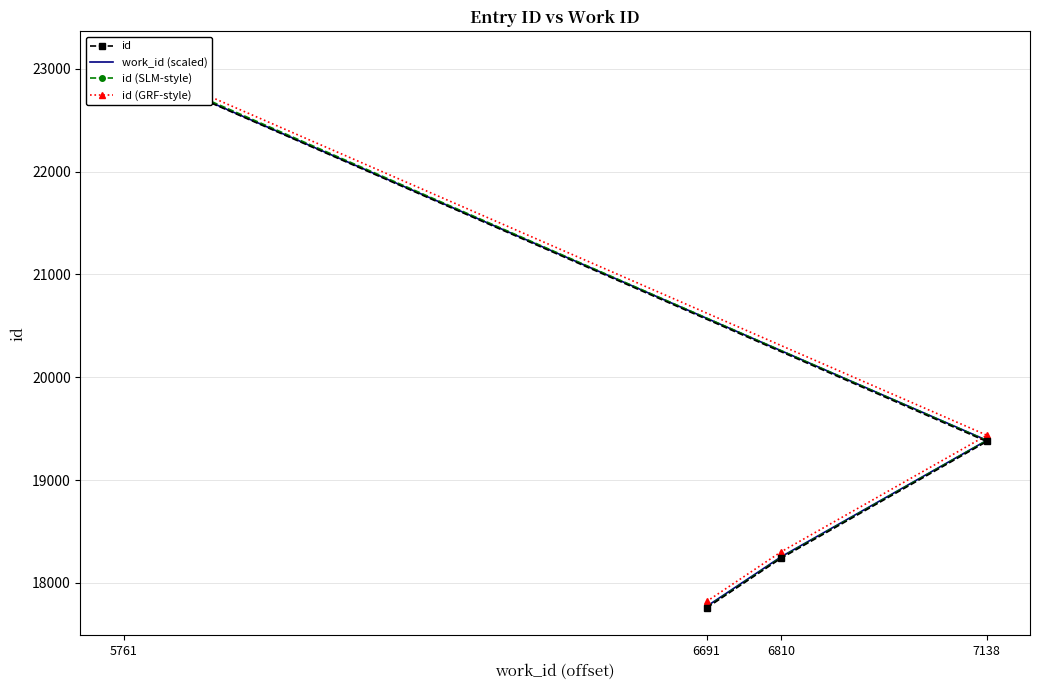

The value of id (SLM-style) at 7138 is 19383.8. True or false?

True